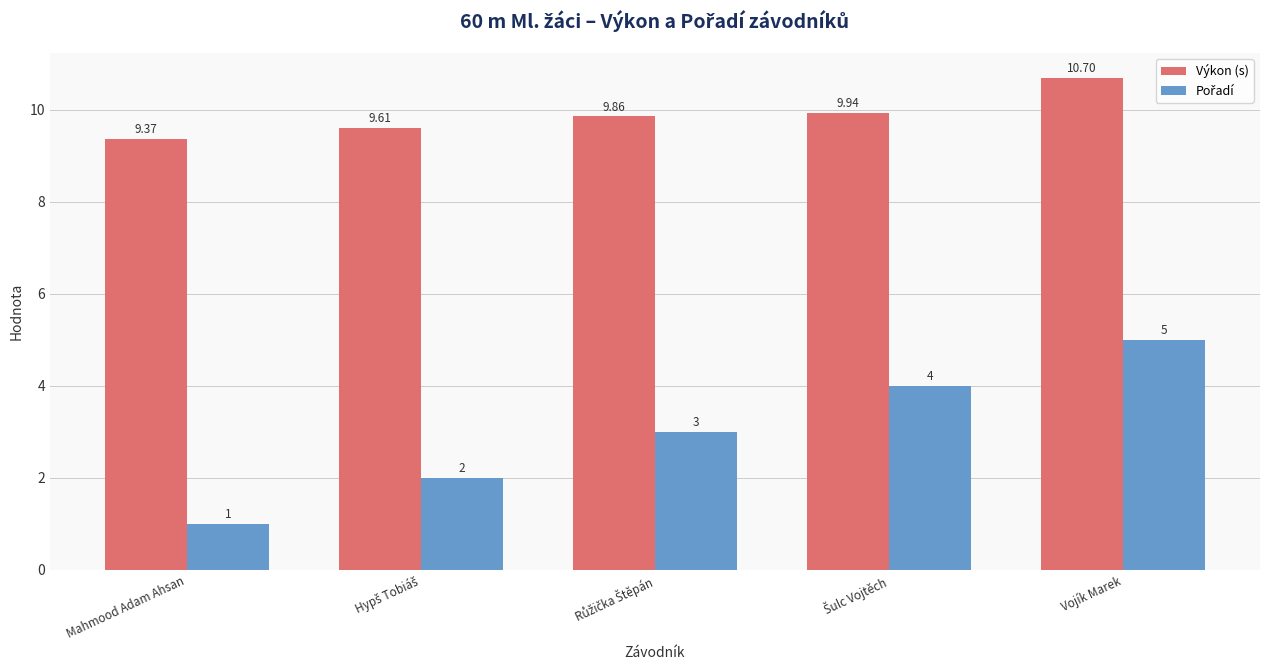

At which category is the sum across all series the highest?

Vojík Marek